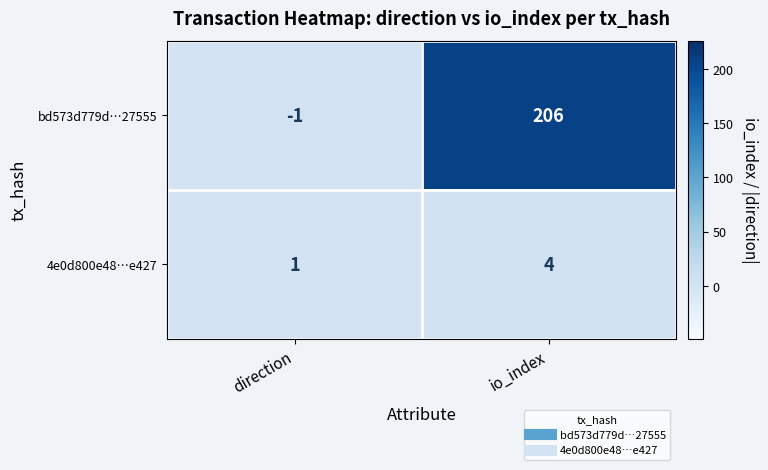

Which series has the largest range (max minus min)?

bd573d779d…27555